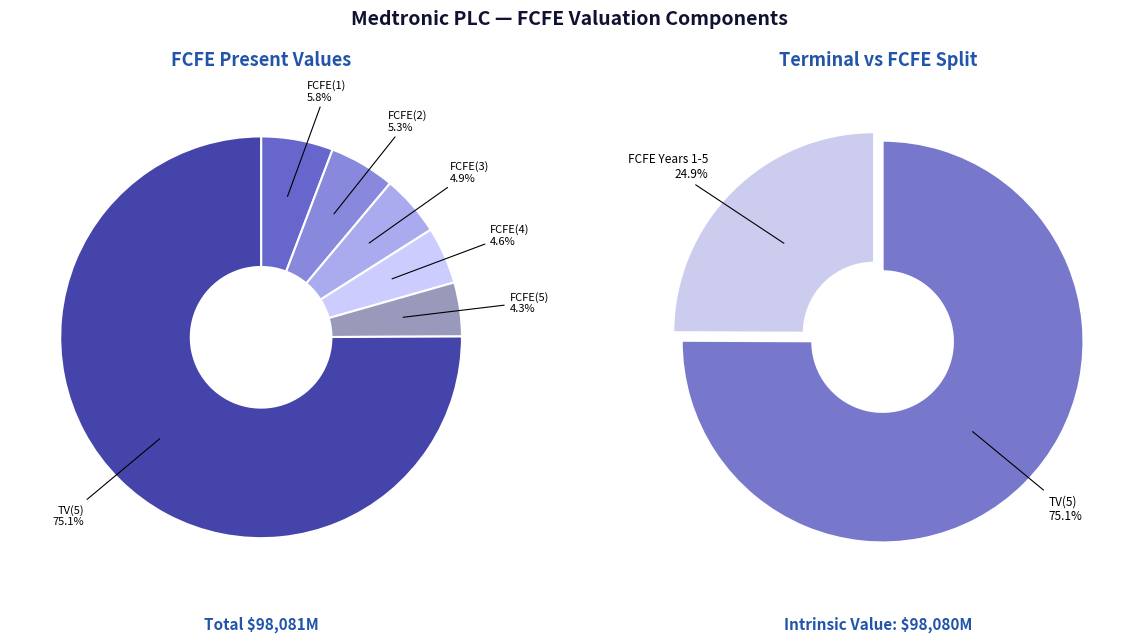

What percentage is NOT represented by FCFE(5)?

95.7%